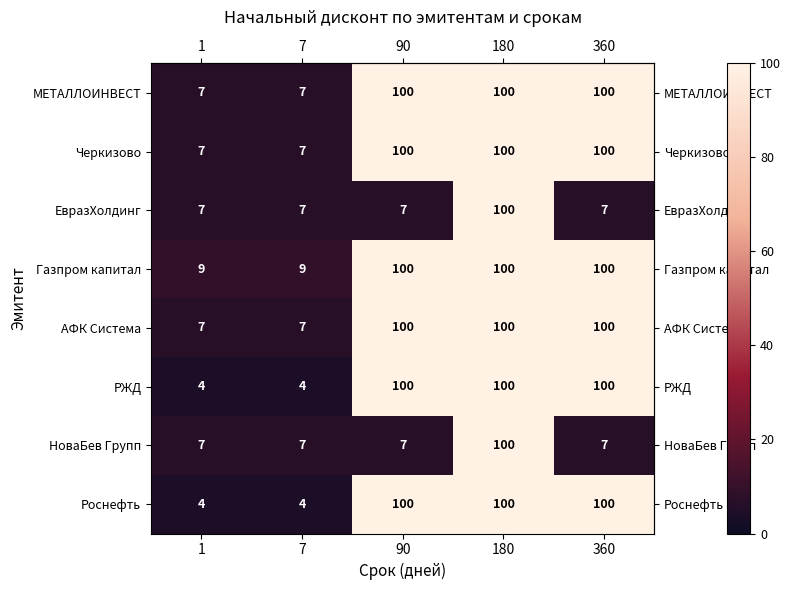

What is the greatest value displayed?

100